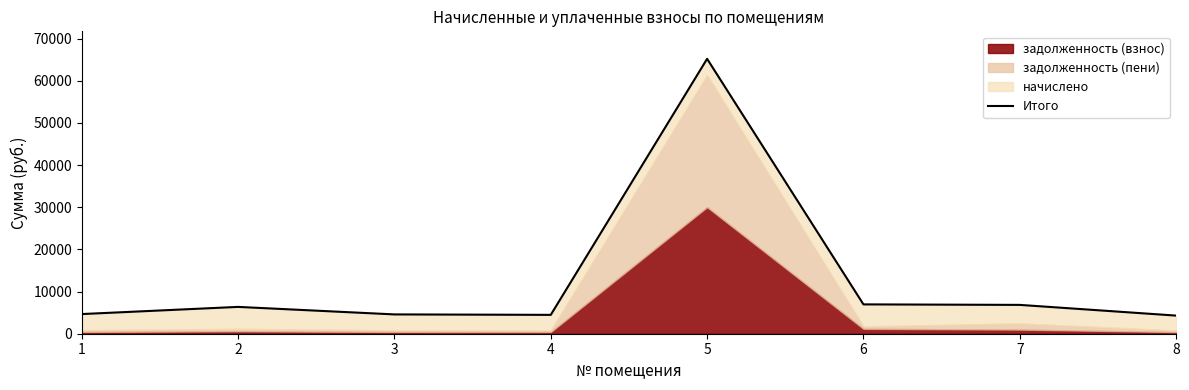

Reading right to left, transcribe all the data shown in this chart.

4299.4	6840.6	6960.7	65224.5	4475.2	4581.6	6364.4	4664.2